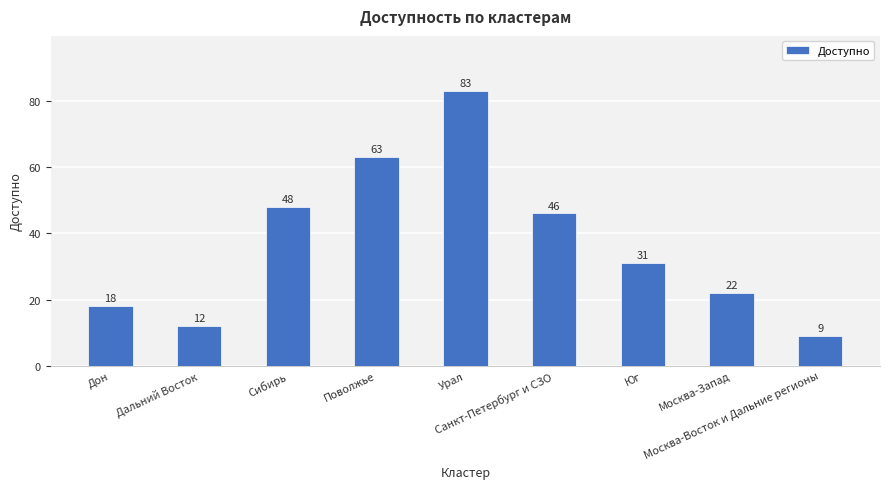

Reading right to left, transcribe all the data shown in this chart.

Москва-Восток и Дальние регионы=9	Москва-Запад=22	Юг=31	Санкт-Петербург и СЗО=46	Урал=83	Поволжье=63	Сибирь=48	Дальний Восток=12	Дон=18